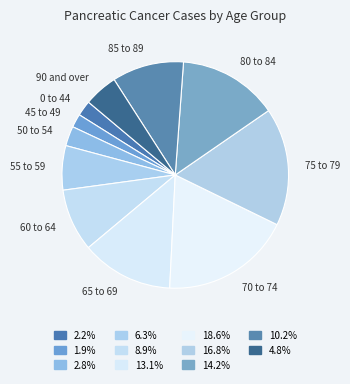

Is the sum of 60 to 64 and 85 to 89 greater than half?

No